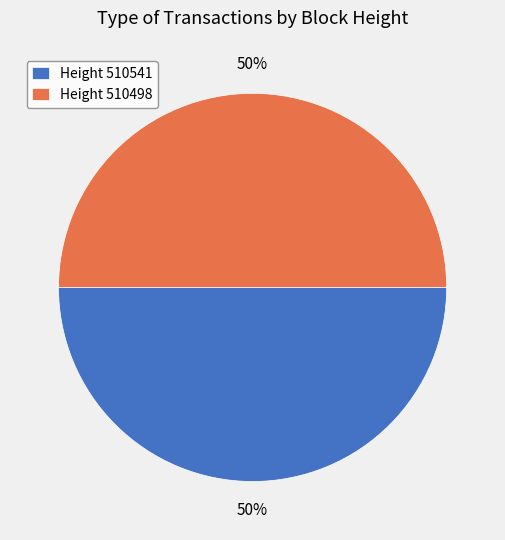

To the nearest percent, what percentage of the pie is Height 510541?

50%